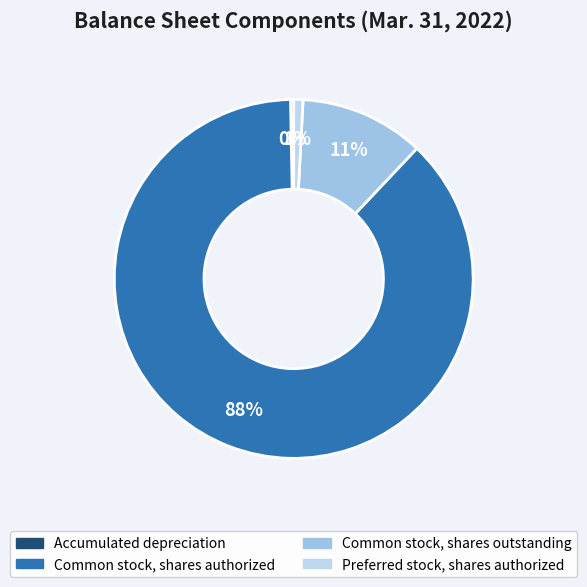

Count the number of slices in the pie.

4